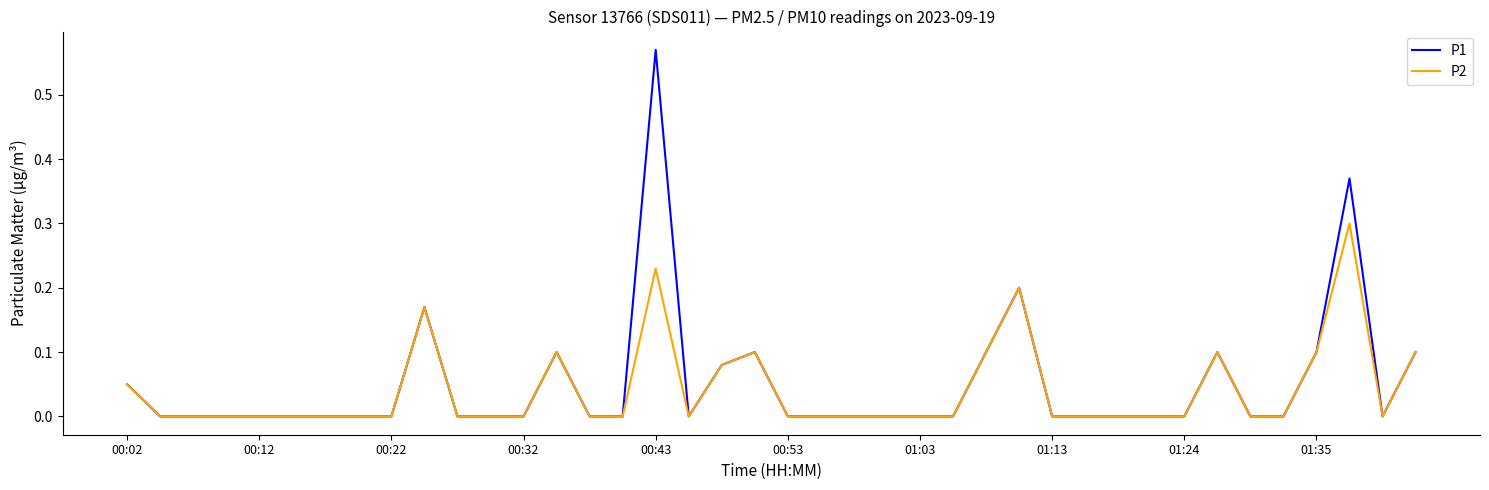

Rank the series by their maximum value, from lowest to highest.

P2, P1